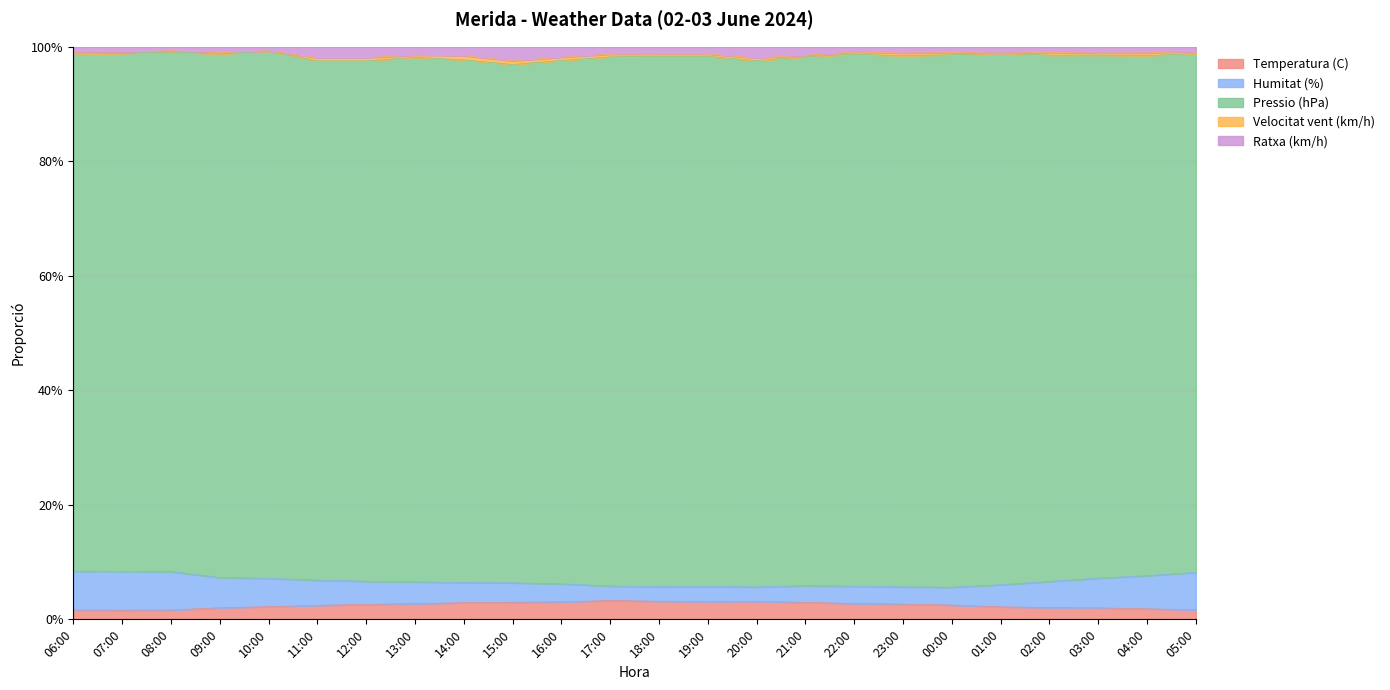

What is the sum of all Ratxa (km/h) values?

23.7